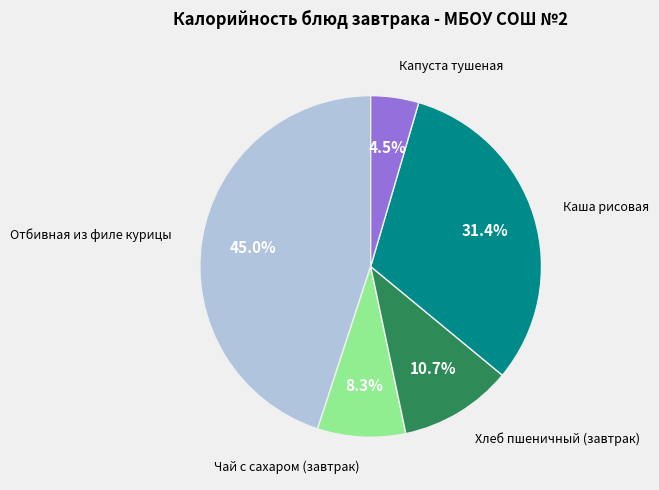

Is there a majority slice in this chart?

No